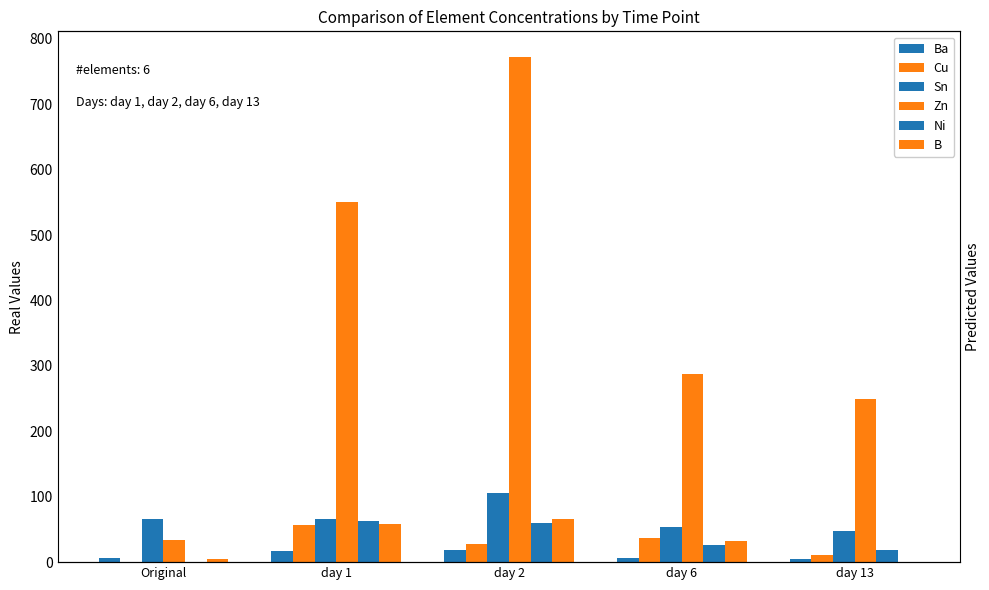

What is the difference between the highest and lowest values at day 13?

249.0